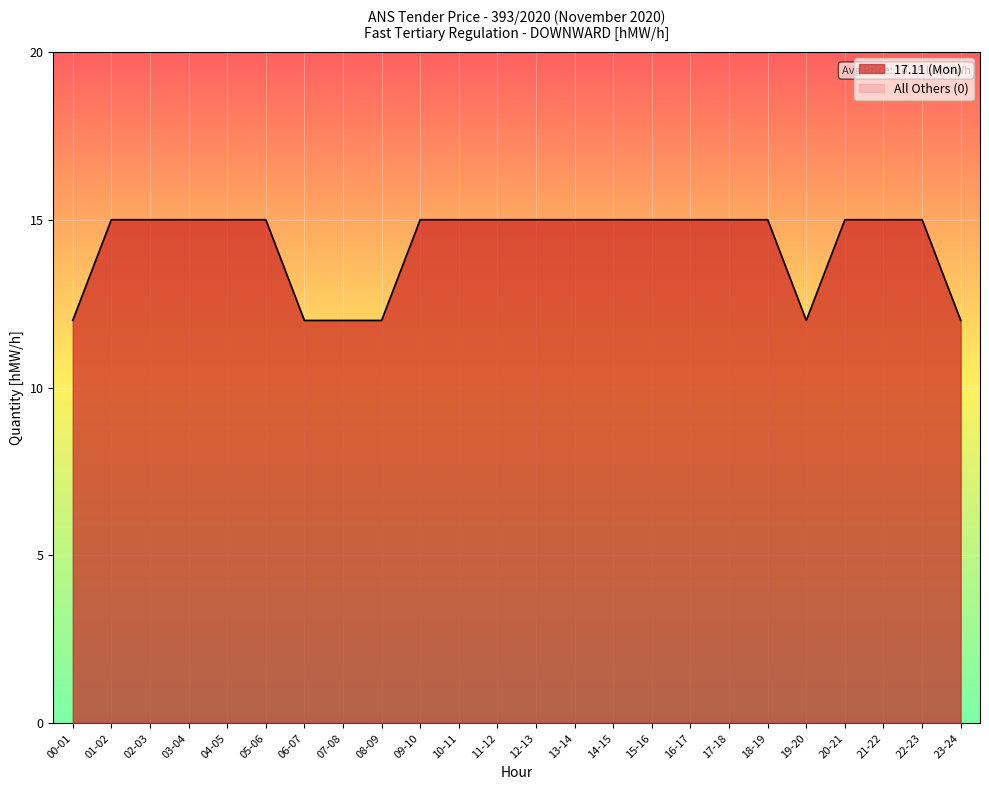

Reading left to right, extract all data points from this chart.

12	15	15	15	15	15	12	12	12	15	15	15	15	15	15	15	15	15	15	12	15	15	15	12